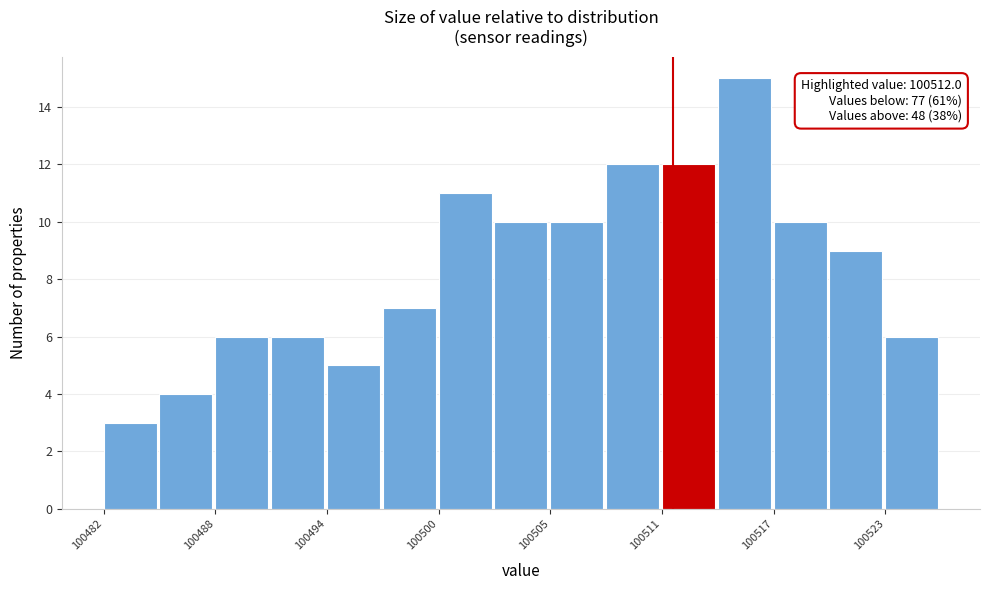

Around what value on the x-axis is the tallest bar? Give the approximate position of its centre, as read against the axis.

100516